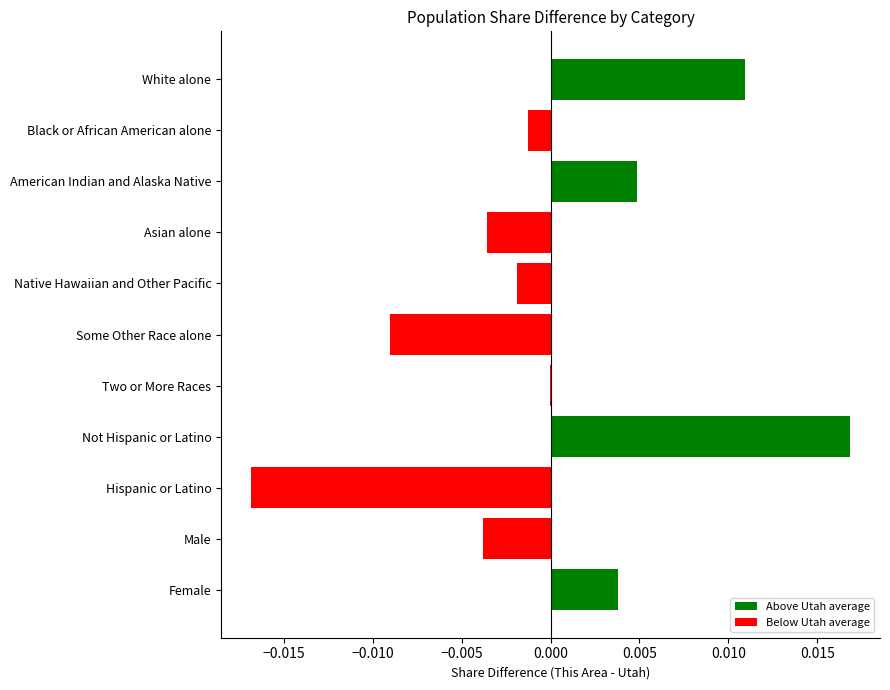

The chart shows a value of -0.0 at Black or African American alone. True or false?

True